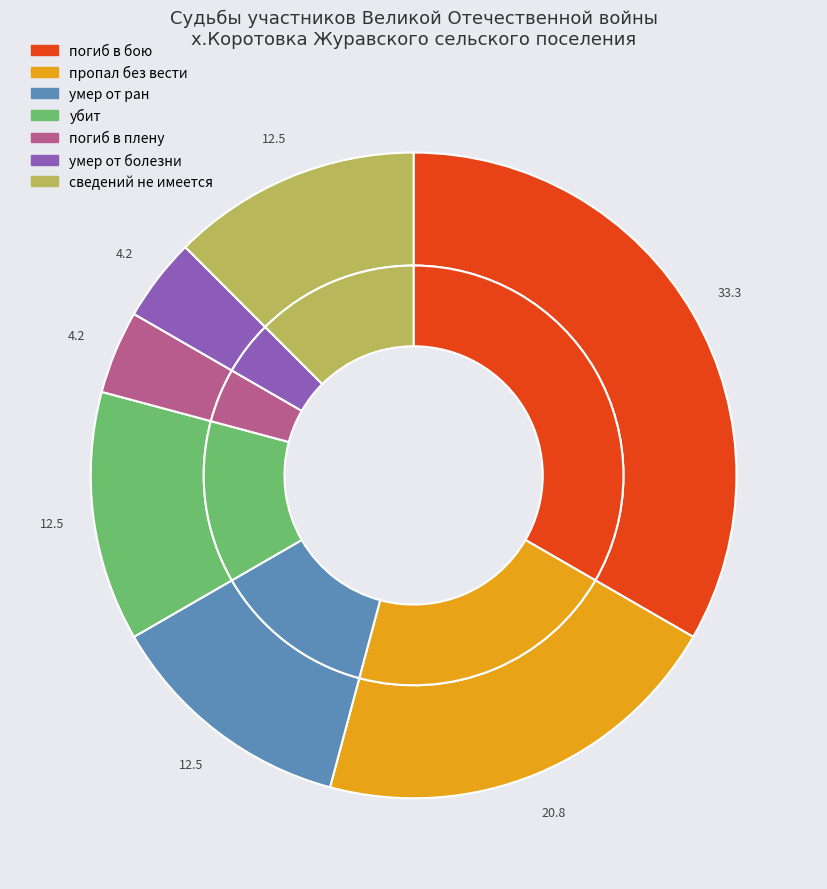

What is the smallest slice in the pie chart?

погиб в плену